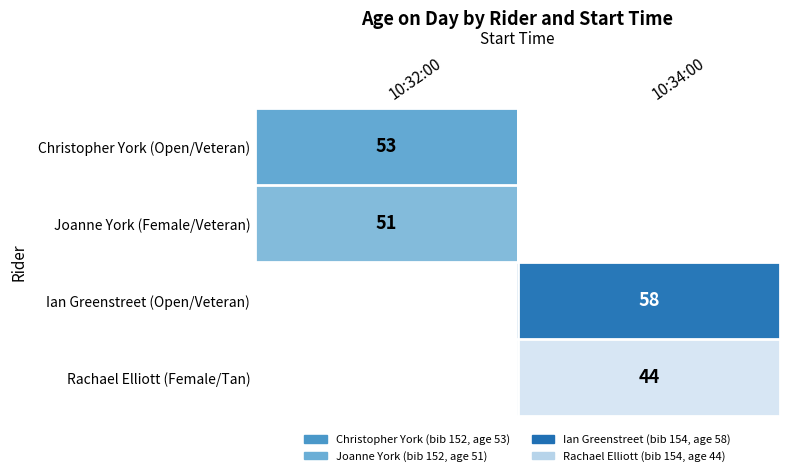

True or false: Christopher York (Open/Veteran) has a value of 84 at 10:32:00.

False